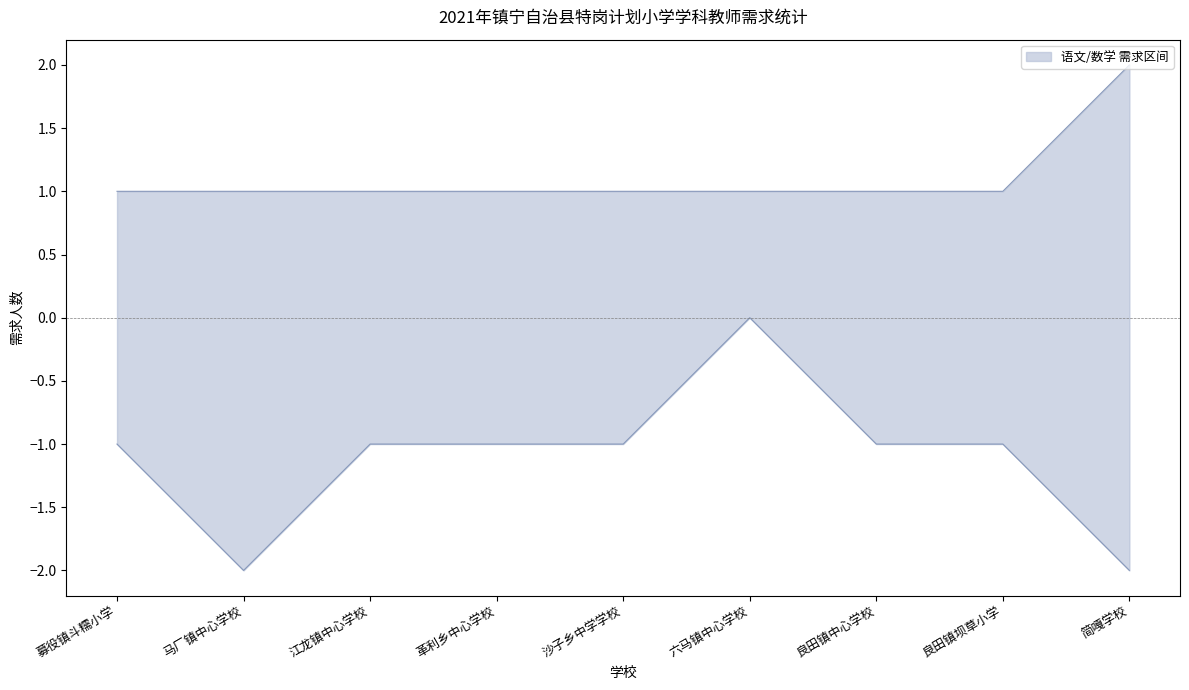

The 数学 series shows -1 at 良田镇中心学校. True or false?

True